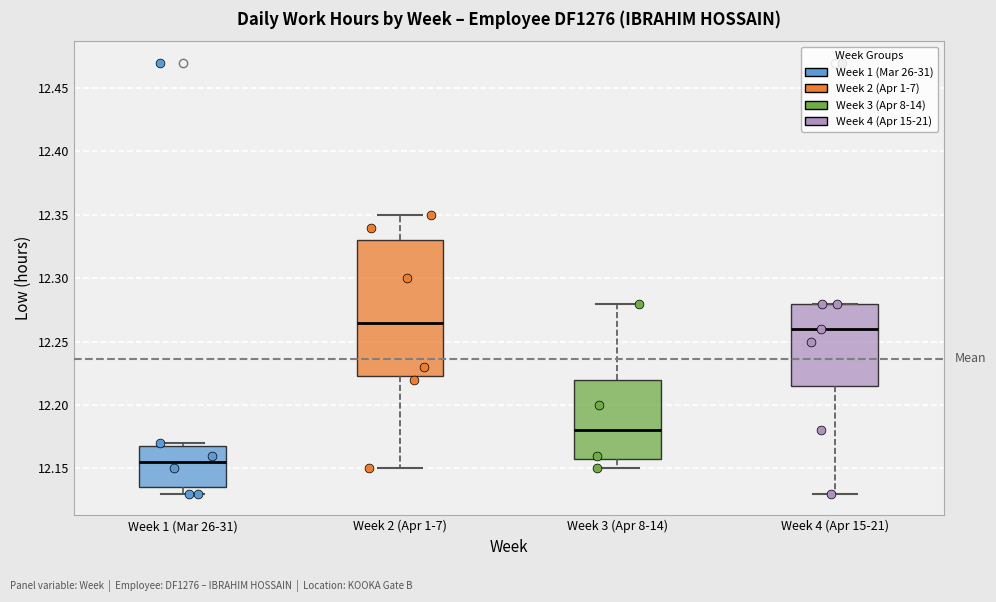

Reading left to right, read every box against the y-axis: the position of its median line, the range the box covers, and the ends of its whiskers. The values are not printed on the chart, so give them approximately, as read against the axis.

Week 1 (Mar 26-31): median 12.155, box 12.135 to 12.170, whiskers 12.130 to 12.170 (just above the box's upper edge)
Week 2 (Apr 1-7): median 12.265, box 12.225 to 12.330, whiskers 12.150 to 12.350
Week 3 (Apr 8-14): median 12.180, box 12.160 to 12.220, whiskers 12.150 to 12.280
Week 4 (Apr 15-21): median 12.260, box 12.215 to 12.280, whiskers 12.130 to 12.280